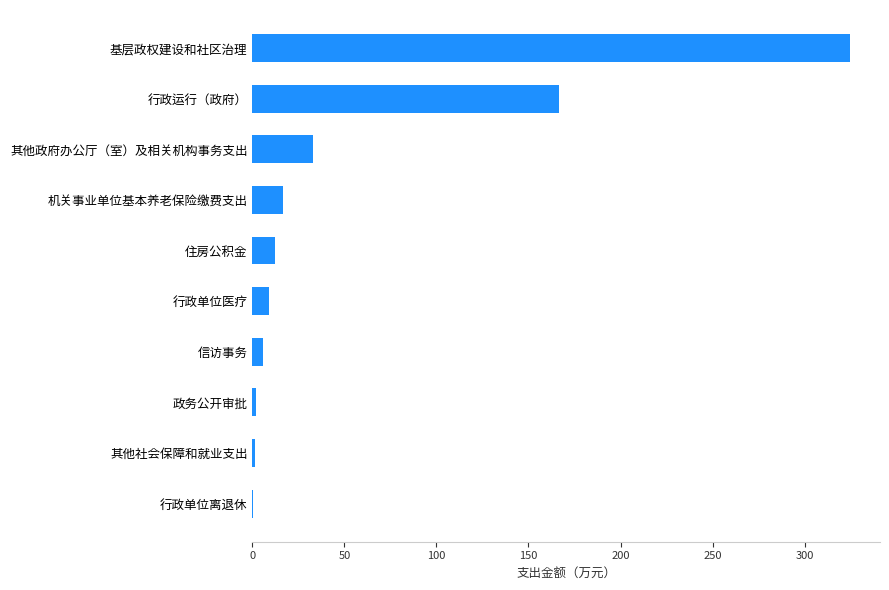

Count the number of categories in the chart.

10